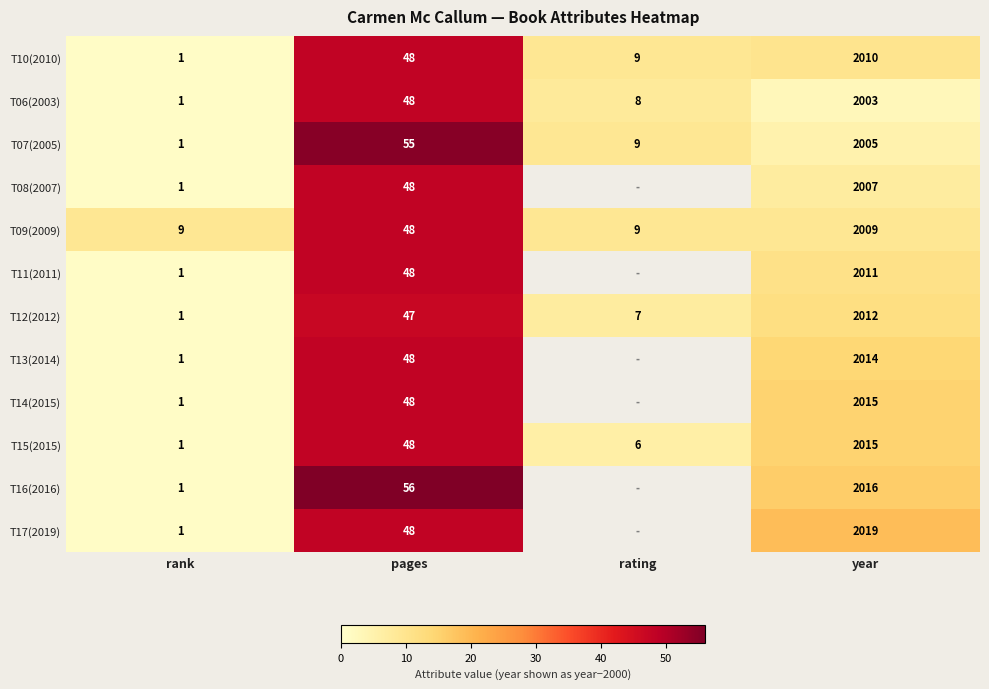

What is the difference between the highest and lowest values at rank?

8